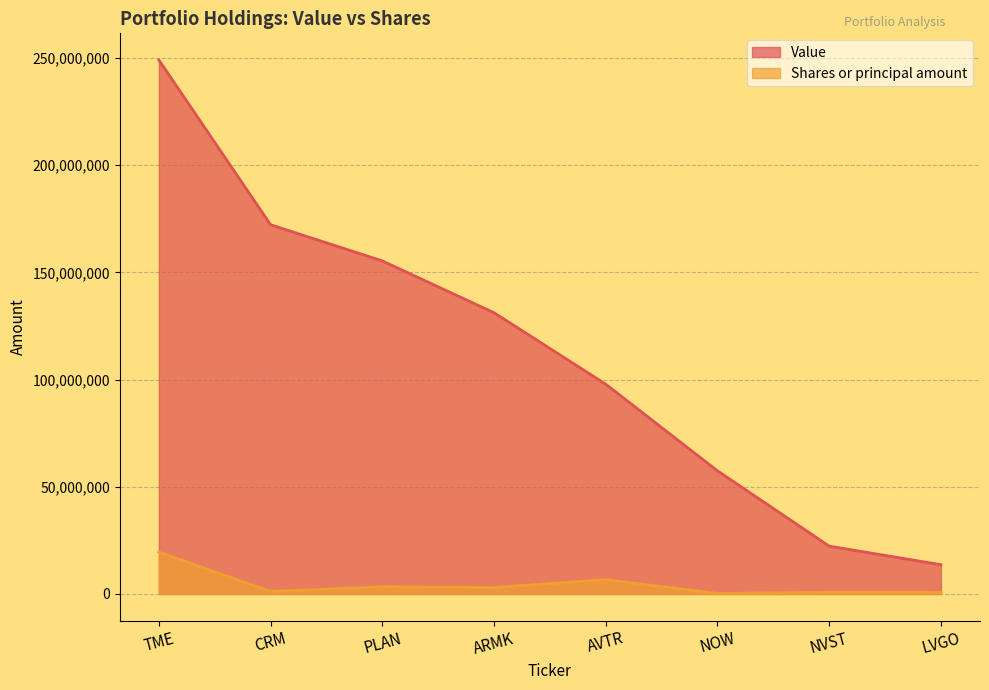

What is the value of the Shares or principal amount point at the 1st from the left?

19500000